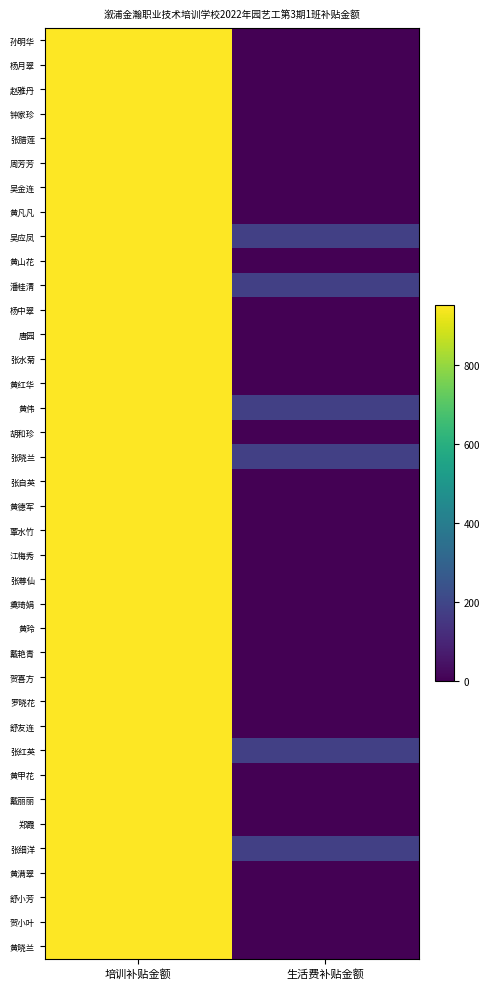

Reading left to right, extract all data points from this chart.

孙明华: 培训补贴金额=952	生活费补贴金额=0
杨月翠: 培训补贴金额=952	生活费补贴金额=0
赵雅丹: 培训补贴金额=952	生活费补贴金额=0
钟家珍: 培训补贴金额=952	生活费补贴金额=0
张腊莲: 培训补贴金额=952	生活费补贴金额=0
周芳芳: 培训补贴金额=952	生活费补贴金额=0
吴金连: 培训补贴金额=952	生活费补贴金额=0
黄凡凡: 培训补贴金额=952	生活费补贴金额=0
吴应凤: 培训补贴金额=952	生活费补贴金额=180
黄山花: 培训补贴金额=952	生活费补贴金额=0
潘桂清: 培训补贴金额=952	生活费补贴金额=180
杨中翠: 培训补贴金额=952	生活费补贴金额=0
唐园: 培训补贴金额=952	生活费补贴金额=0
张水菊: 培训补贴金额=952	生活费补贴金额=0
黄红华: 培训补贴金额=952	生活费补贴金额=0
黄伟: 培训补贴金额=952	生活费补贴金额=180
胡和珍: 培训补贴金额=952	生活费补贴金额=0
张晓兰: 培训补贴金额=952	生活费补贴金额=180
张自英: 培训补贴金额=952	生活费补贴金额=0
黄德军: 培训补贴金额=952	生活费补贴金额=0
覃水竹: 培训补贴金额=952	生活费补贴金额=0
江梅秀: 培训补贴金额=952	生活费补贴金额=0
张尊仙: 培训补贴金额=952	生活费补贴金额=0
奠琦娟: 培训补贴金额=952	生活费补贴金额=0
黄玲: 培训补贴金额=952	生活费补贴金额=0
戴艳青: 培训补贴金额=952	生活费补贴金额=0
贺喜方: 培训补贴金额=952	生活费补贴金额=0
罗晓花: 培训补贴金额=952	生活费补贴金额=0
舒友连: 培训补贴金额=952	生活费补贴金额=0
张红英: 培训补贴金额=952	生活费补贴金额=180
黄甲花: 培训补贴金额=952	生活费补贴金额=0
戴丽丽: 培训补贴金额=952	生活费补贴金额=0
郑霞: 培训补贴金额=952	生活费补贴金额=0
张细洋: 培训补贴金额=952	生活费补贴金额=180
黄满翠: 培训补贴金额=952	生活费补贴金额=0
舒小芳: 培训补贴金额=952	生活费补贴金额=0
贺小叶: 培训补贴金额=952	生活费补贴金额=0
黄晓兰: 培训补贴金额=952	生活费补贴金额=0